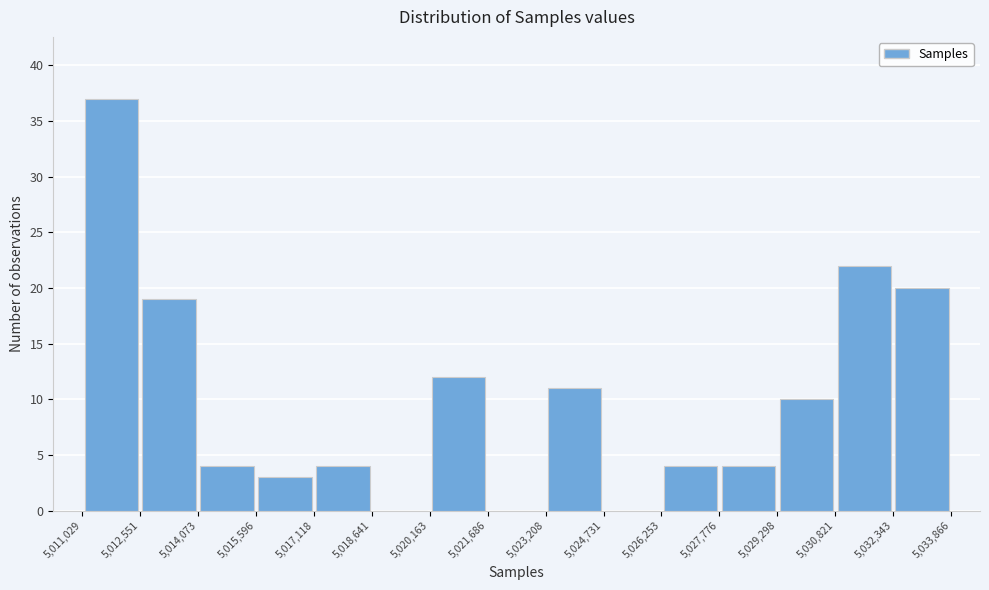

Reading left to right, transcribe this chart: for each bar, give the range it covers on the x-axis and its height. The values are not printed on the chart, so give them approximately, as read against the axis.

5,011,029 to 5,012,551: 37
5,012,551 to 5,014,073: 19
5,014,073 to 5,015,596: 4
5,015,596 to 5,017,118: 3
5,017,118 to 5,018,641: 4
5,018,641 to 5,020,163: 0
5,020,163 to 5,021,686: 12
5,021,686 to 5,023,208: 0
5,023,208 to 5,024,731: 11
5,024,731 to 5,026,253: 0
5,026,253 to 5,027,776: 4
5,027,776 to 5,029,298: 4
5,029,298 to 5,030,821: 10
5,030,821 to 5,032,343: 22
5,032,343 to 5,033,866: 20